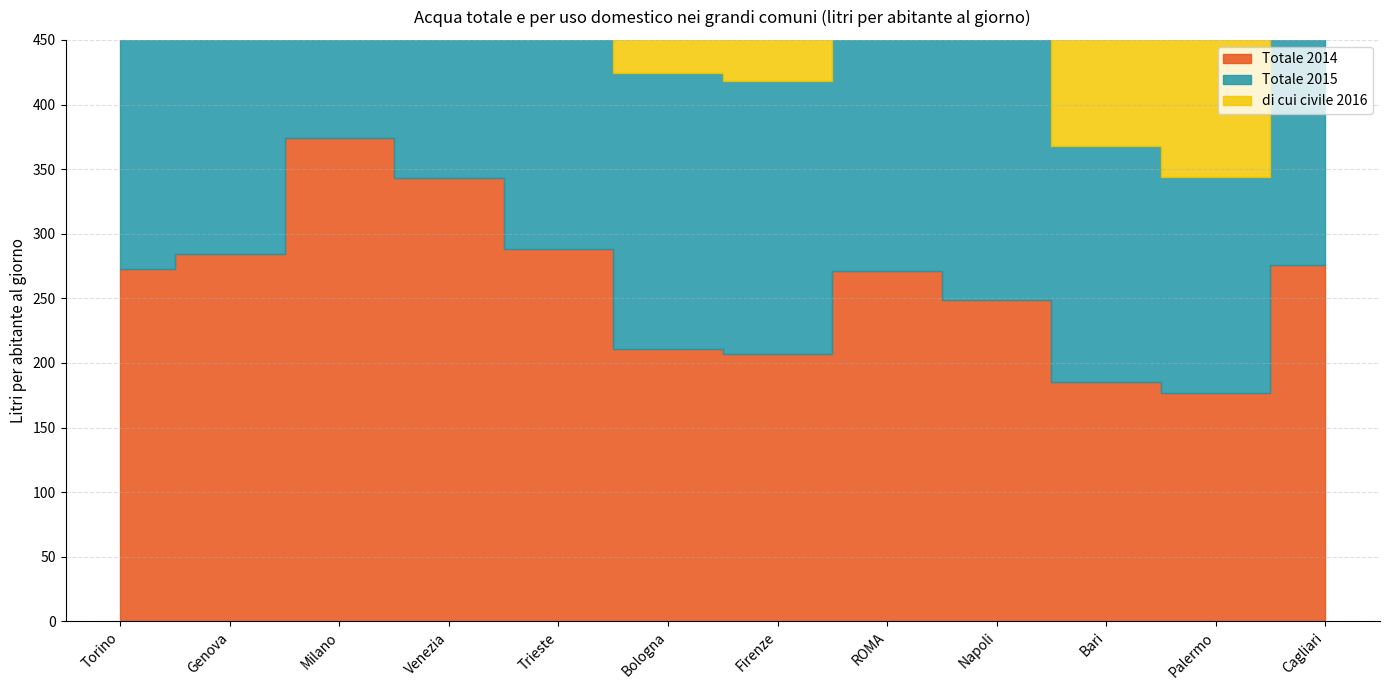

Which series has the largest total across all categories?

Totale 2014